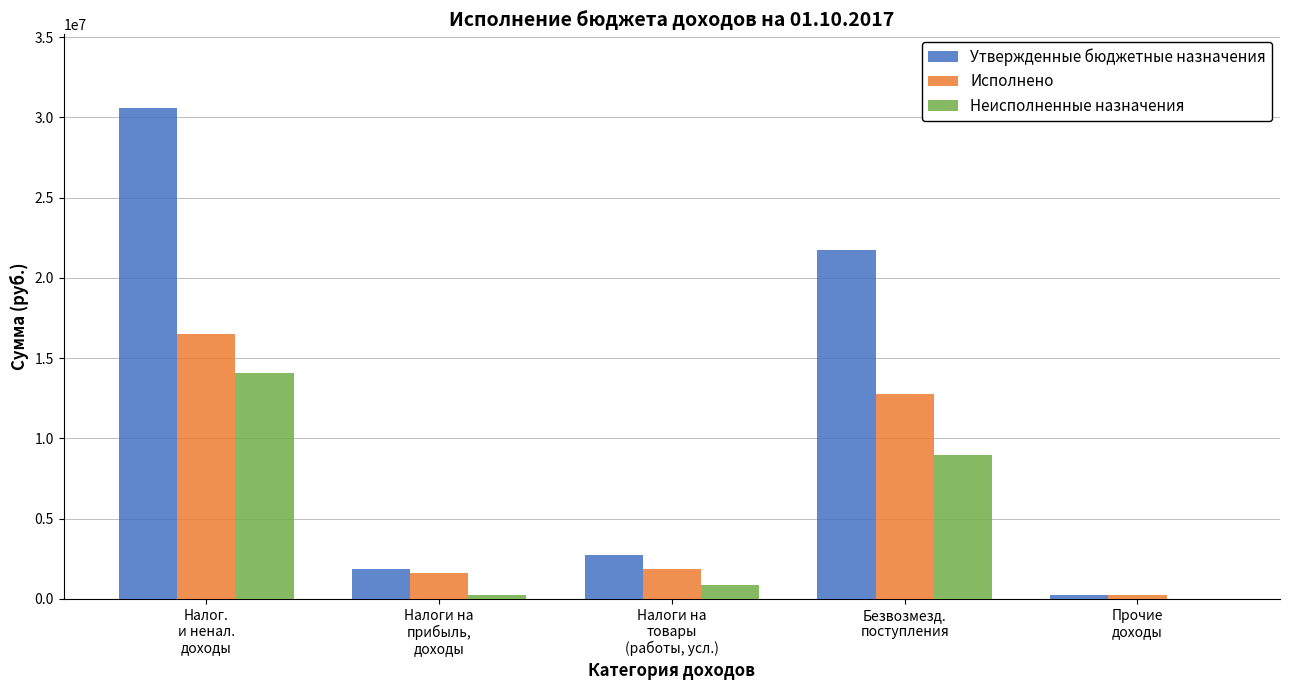

Which series has the largest total across all categories?

Утвержденные бюджетные назначения